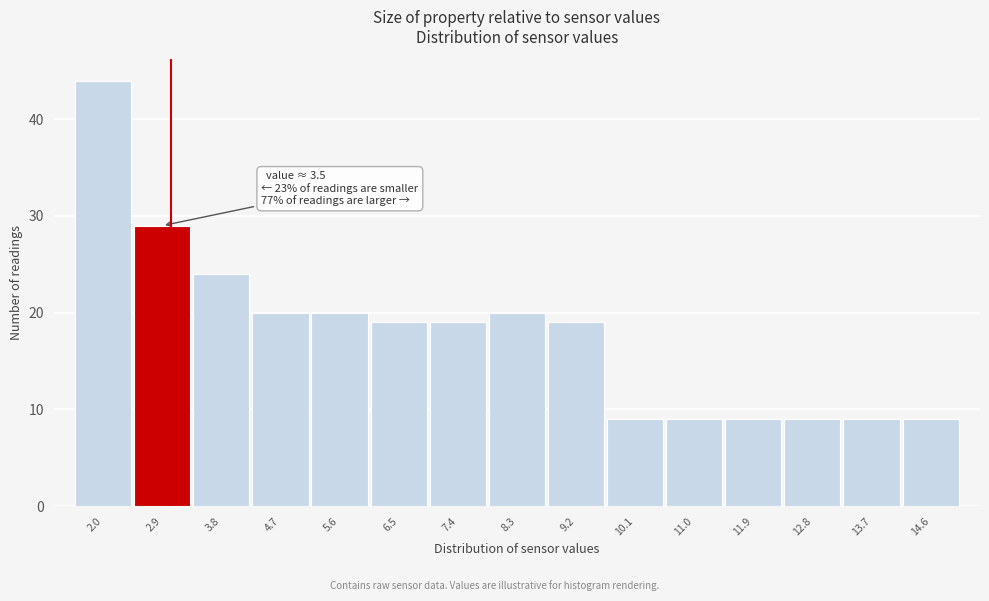

Reading right to left, list all the values displayed in this chart.

9	9	9	9	9	9	19	20	19	19	20	20	24	29	44